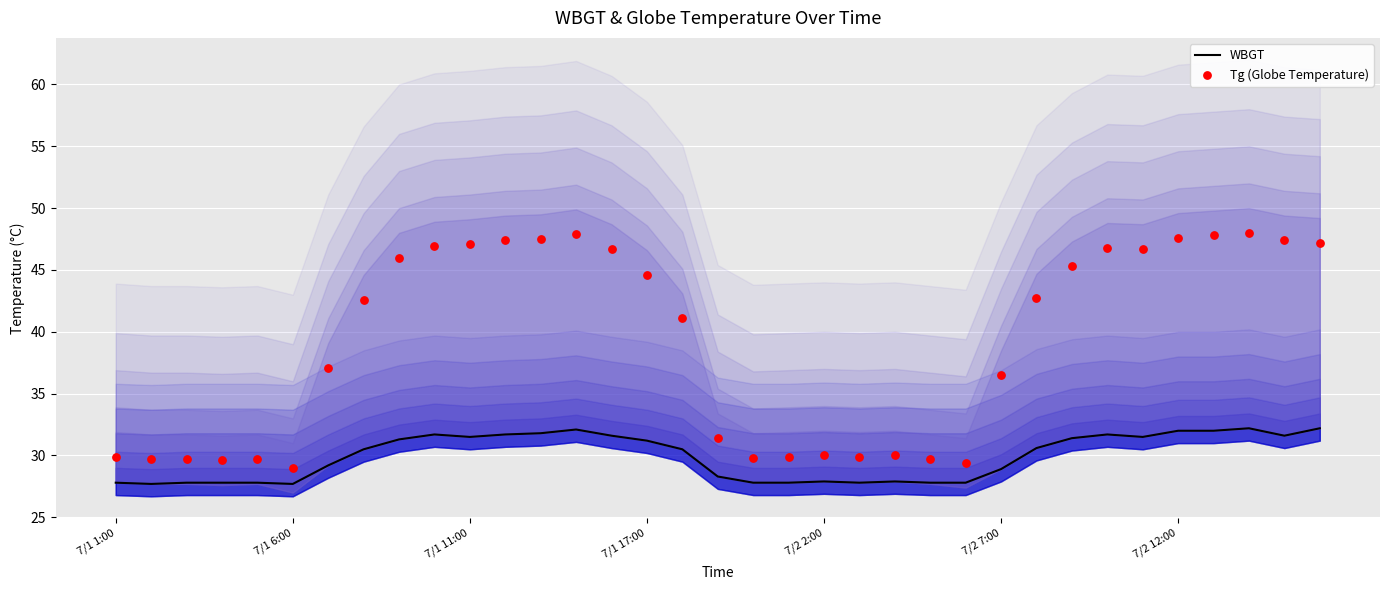

What are all the series names shown in the legend?

WBGT, Tg (Globe Temperature)